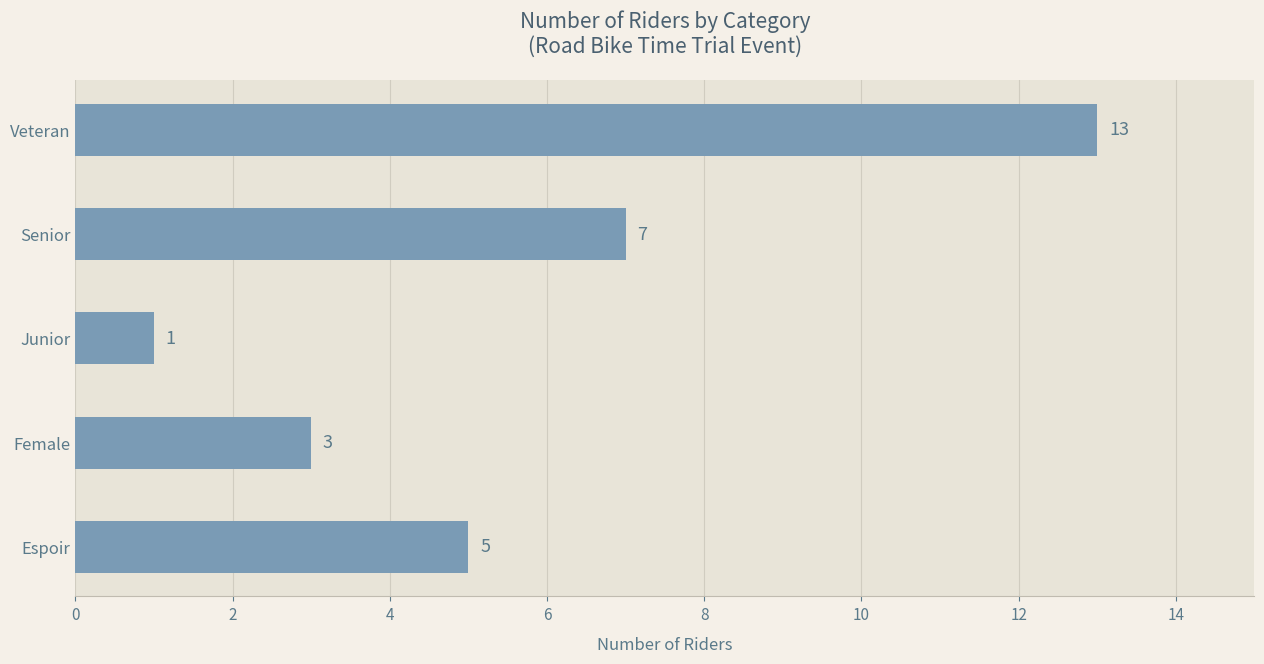

What is the average value?

6